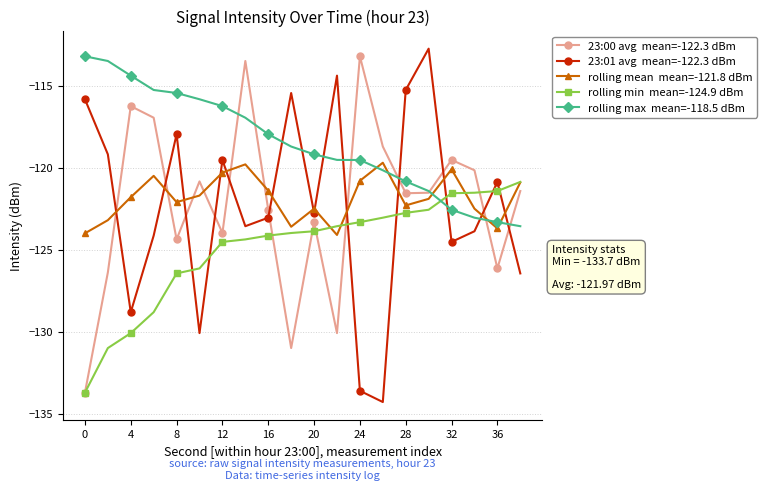

What is the minimum value shown in the chart?

-134.3